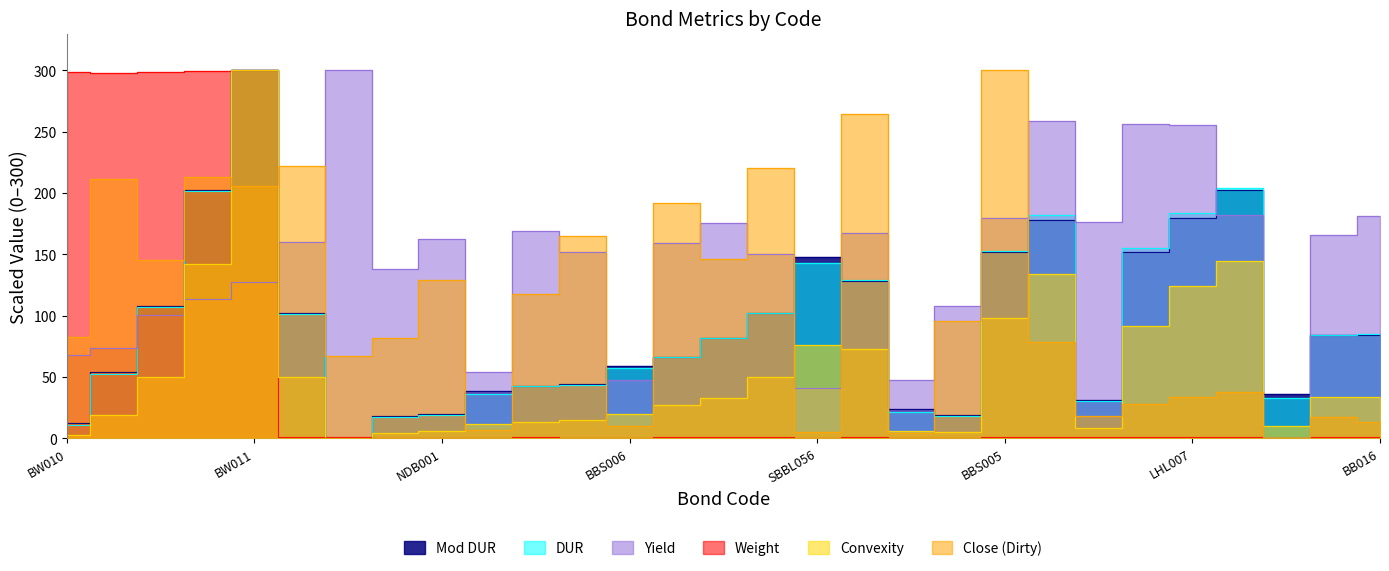

Reading left to right, extract all data points from this chart.

Mod DUR: BW010=12.4	BW005=54.1	BW008=108.2	BW007=202.4	BW011=300.0	SCBB003=101.9	BBS002=0.0	SBBL003=18.1	NDB001=20.2	BHC017=38.8	BVI001=42.9	WU001=44.2	BBS006=59.3	DPCF005=66.5	BBS004=81.9	BHC020=102.5	SBBL056=147.8	DPCF006=128.6	SCBB007=24.3	SCBB008=19.4	BBS005=151.9	WU002=177.9	LHL005=31.2	LHL006=152.2	LHL007=179.7	FML025=202.7	SBBL062=36.1	SBBL063=84.6	BB016=84.6
DUR: BW010=10.7	BW005=52.3	BW008=106.8	BW007=201.5	BW011=300.0	SCBB003=101.8	BBS002=0.0	SBBL003=17.1	NDB001=19.5	BHC017=36.0	BVI001=42.4	WU001=43.5	BBS006=57.0	DPCF005=66.1	BBS004=81.9	BHC020=102.2	SBBL056=143.0	DPCF006=129.0	SCBB007=21.7	SCBB008=18.1	BBS005=152.8	WU002=181.8	LHL005=30.6	LHL006=155.5	LHL007=183.6	FML025=204.4	SBBL062=33.0	SBBL063=84.4	BB016=84.8
Yield: BW010=68.1	BW005=73.9	BW008=100.3	BW007=113.4	BW011=127.6	SCBB003=160.5	BBS002=300.0	SBBL003=138.2	NDB001=162.8	BHC017=54.1	BVI001=168.9	WU001=152.1	BBS006=47.7	DPCF005=159.4	BBS004=176.0	BHC020=150.0	SBBL056=41.2	DPCF006=167.6	SCBB007=47.7	SCBB008=107.6	BBS005=180.1	WU002=258.6	LHL005=176.6	LHL006=256.4	LHL007=255.5	FML025=182.1	SBBL062=0.0	SBBL063=166.1	BB016=181.1
Weight: BW010=298.7	BW005=298.3	BW008=299.1	BW007=299.2	BW011=300.0	SCBB003=0.8	BBS002=1.1	SBBL003=0.7	NDB001=0.7	BHC017=0.2	BVI001=0.8	WU001=0.7	BBS006=0.0	DPCF005=0.8	BBS004=0.8	BHC020=0.8	SBBL056=0.3	DPCF006=0.8	SCBB007=0.5	SCBB008=0.7	BBS005=0.8	WU002=1.0	LHL005=1.0	LHL006=1.3	LHL007=1.3	FML025=1.0	SBBL062=0.1	SBBL063=1.0	BB016=1.1
Convexity: BW010=2.8	BW005=18.8	BW008=50.1	BW007=142.1	BW011=300.0	SCBB003=49.8	BBS002=0.0	SBBL003=4.3	NDB001=5.7	BHC017=11.5	BVI001=13.4	WU001=15.3	BBS006=20.0	DPCF005=26.9	BBS004=33.0	BHC020=50.2	SBBL056=76.3	DPCF006=73.2	SCBB007=6.3	SCBB008=5.3	BBS005=97.8	WU002=133.8	LHL005=8.7	LHL006=91.8	LHL007=124.5	FML025=145.0	SBBL062=10.1	SBBL063=34.1	BB016=34.1
Close (Dirty): BW010=82.8	BW005=211.7	BW008=145.2	BW007=212.9	BW011=205.9	SCBB003=222.1	BBS002=67.5	SBBL003=81.8	NDB001=129.1	BHC017=6.6	BVI001=117.8	WU001=165.2	BBS006=10.1	DPCF005=192.2	BBS004=146.3	BHC020=220.4	SBBL056=5.3	DPCF006=264.4	SCBB007=4.2	SCBB008=95.8	BBS005=300.0	WU002=78.9	LHL005=17.9	LHL006=28.4	LHL007=33.7	FML025=37.7	SBBL062=0.0	SBBL063=17.1	BB016=13.8